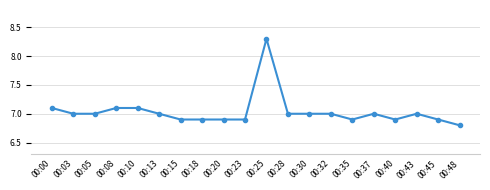

What value does the data have at 00:28?

7.0